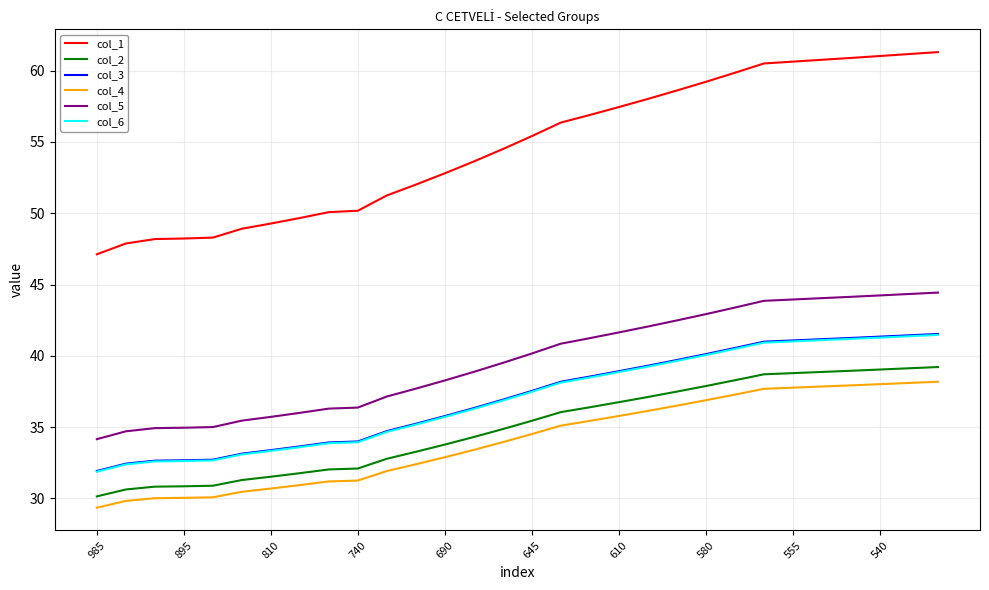

True or false: col_5 and col_1 intersect in this chart.

False